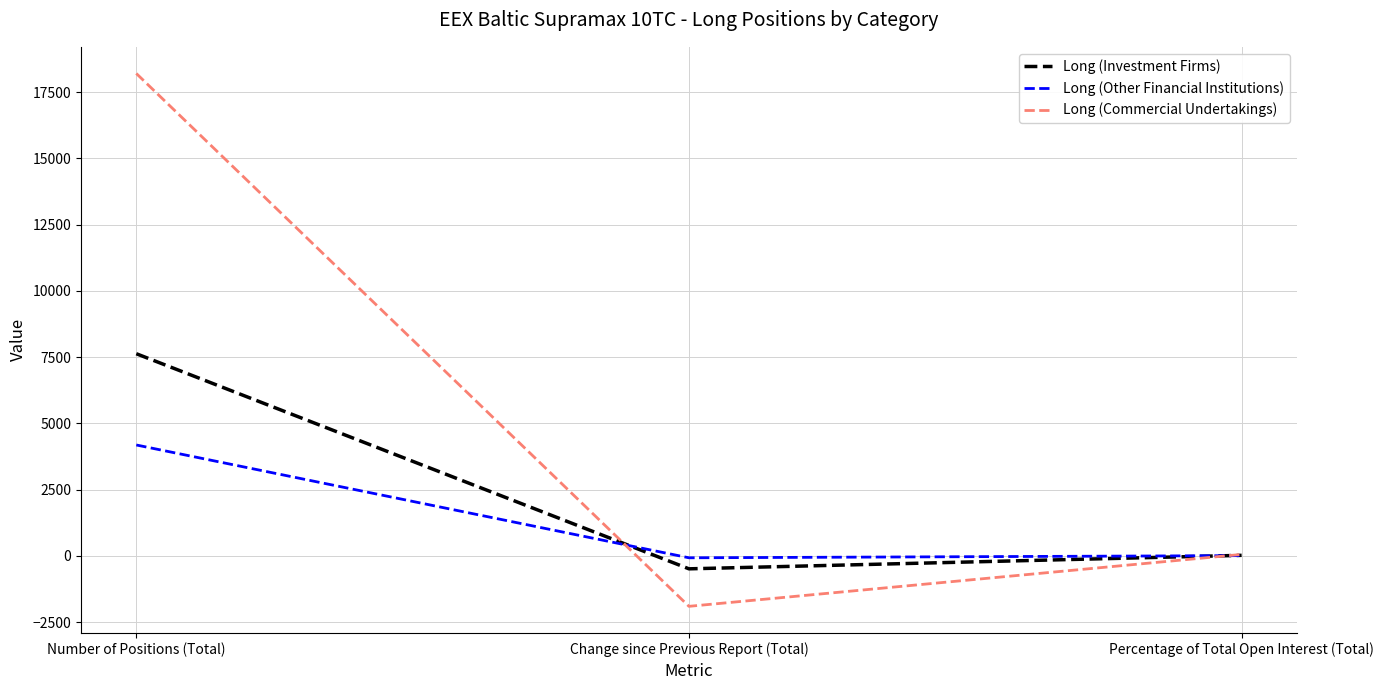

List the series in order of their overall mean, highest first.

Long (Commercial Undertakings), Long (Investment Firms), Long (Other Financial Institutions)